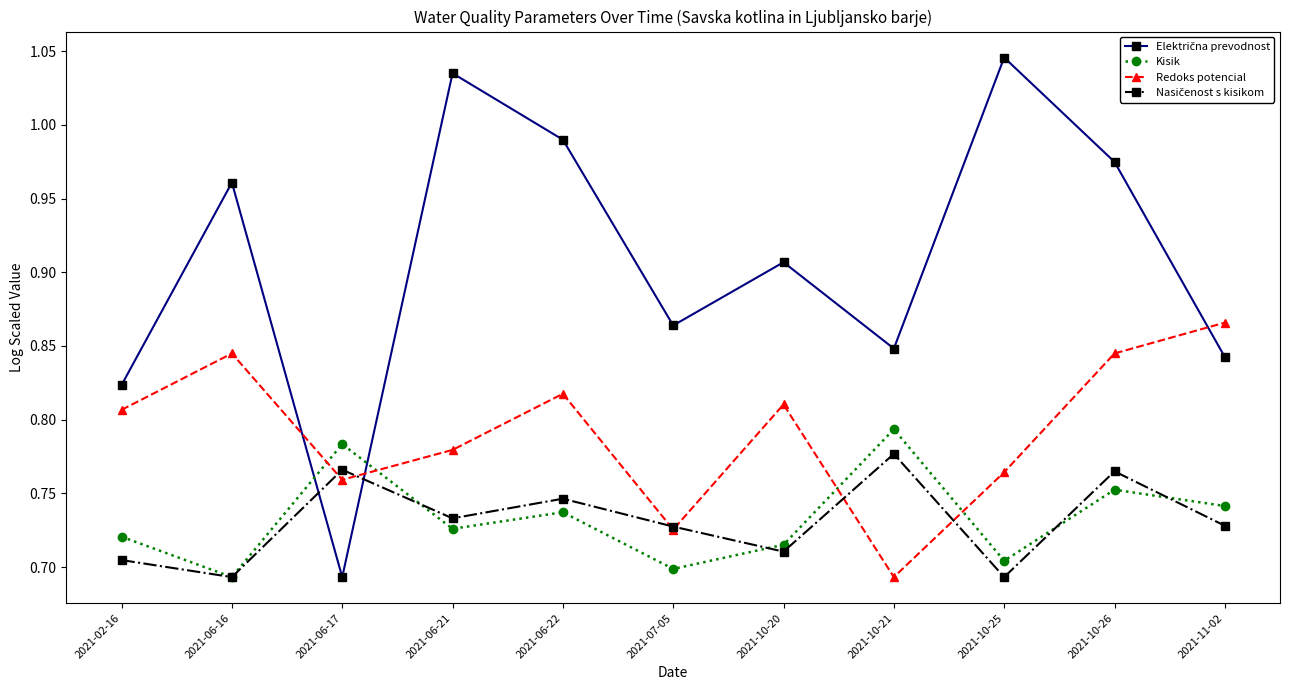

The Redoks potencial series shows 0.2 at 2021-06-16. True or false?

False